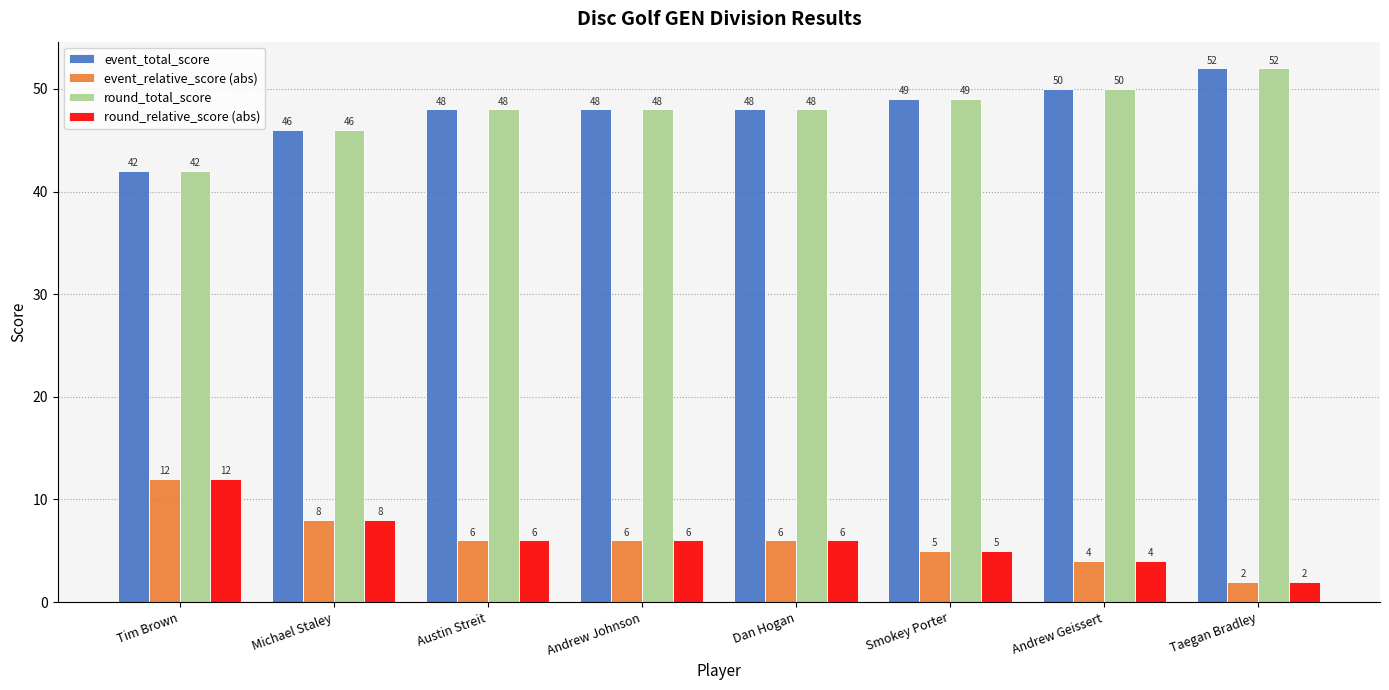

What is the smallest value displayed?

2